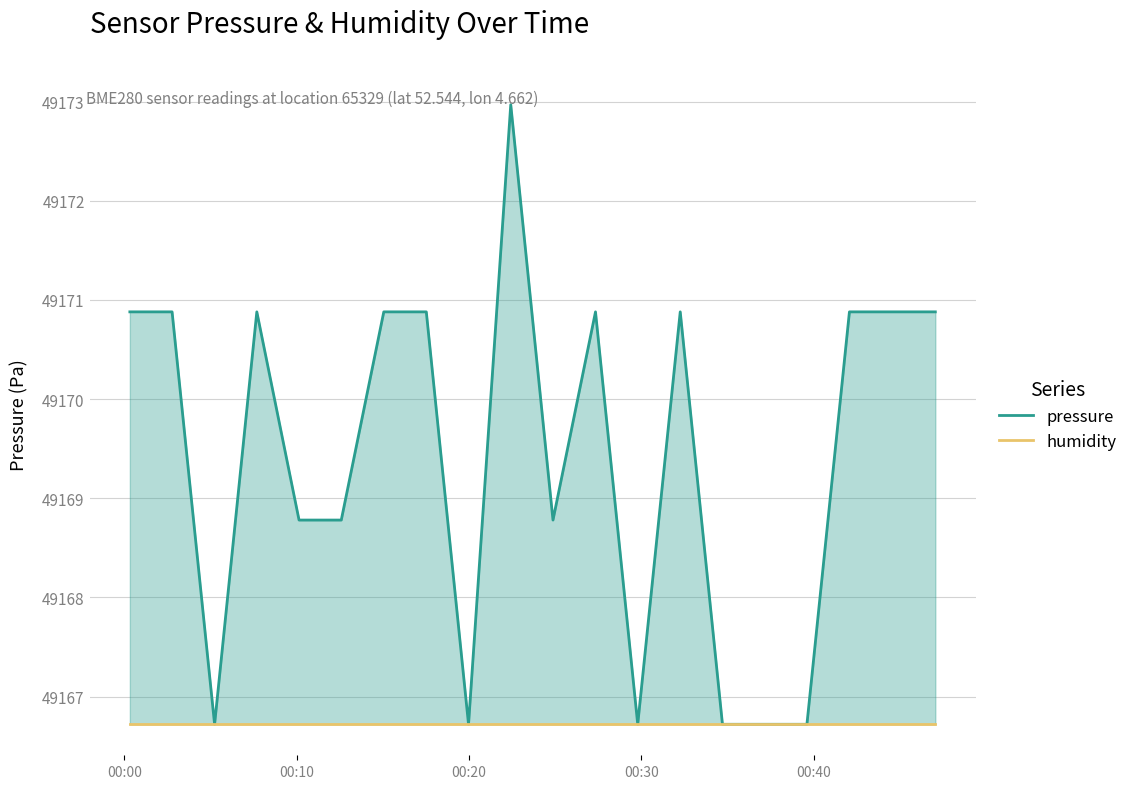

What is the smallest value displayed?

49166.7